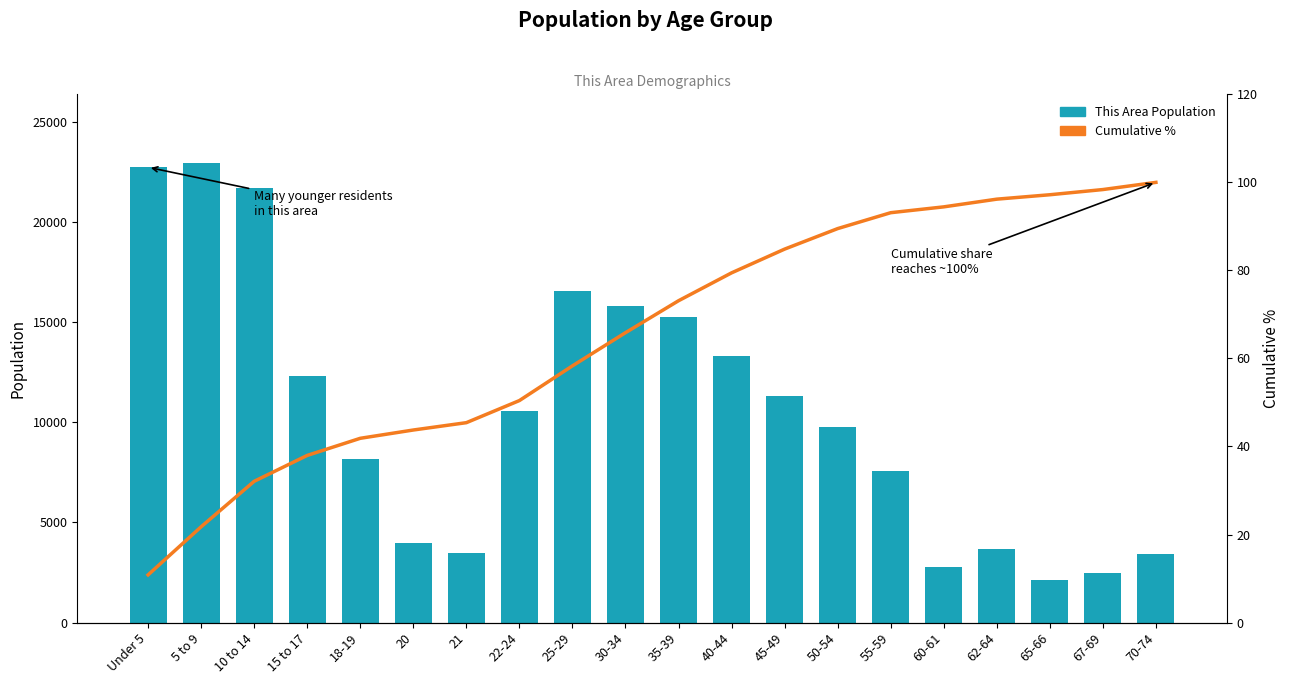

At which label does Cumulative % reach its minimum?

Under 5